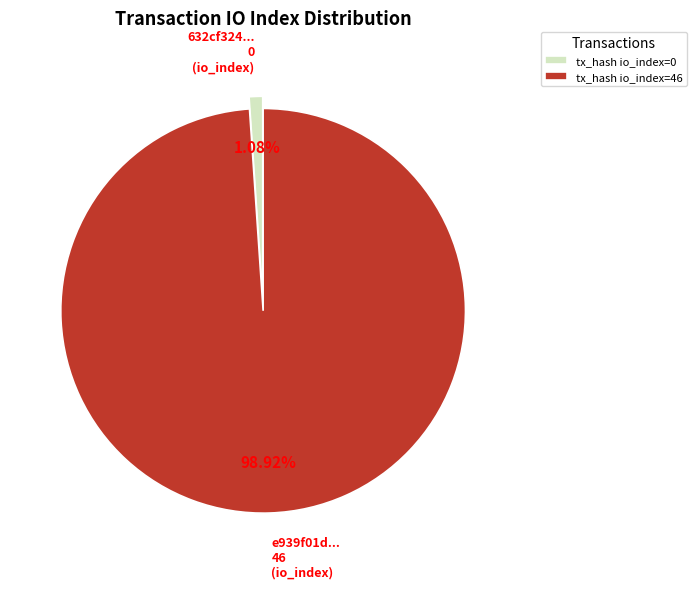

Which slice represents more than half of the pie?

tx_hash io_index=46